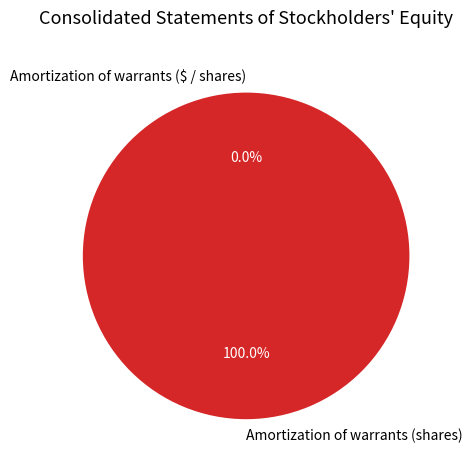

Does Amortization of warrants (shares) represent more than half of the total?

Yes